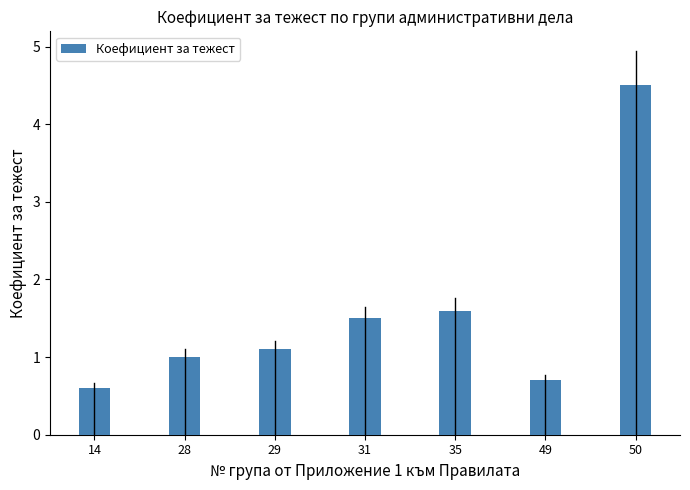

What is the ratio of the value at 14 to the value at 35?

0.4